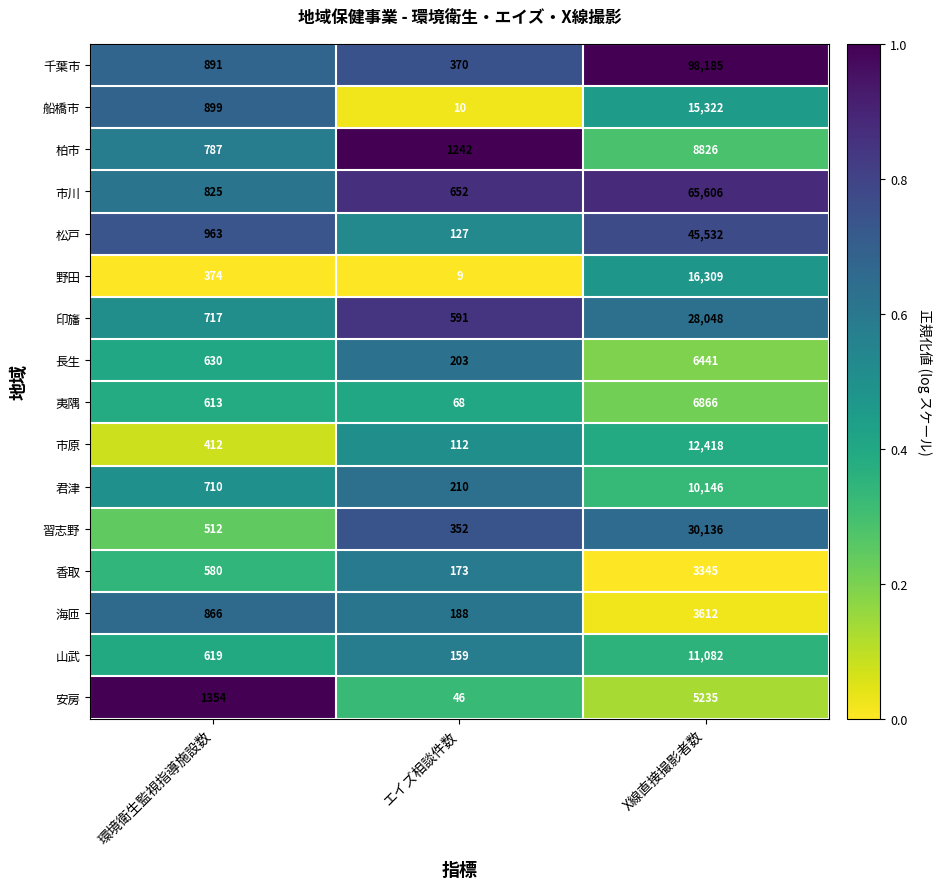

Which category has the highest value across all series?

X線直接撮影者数